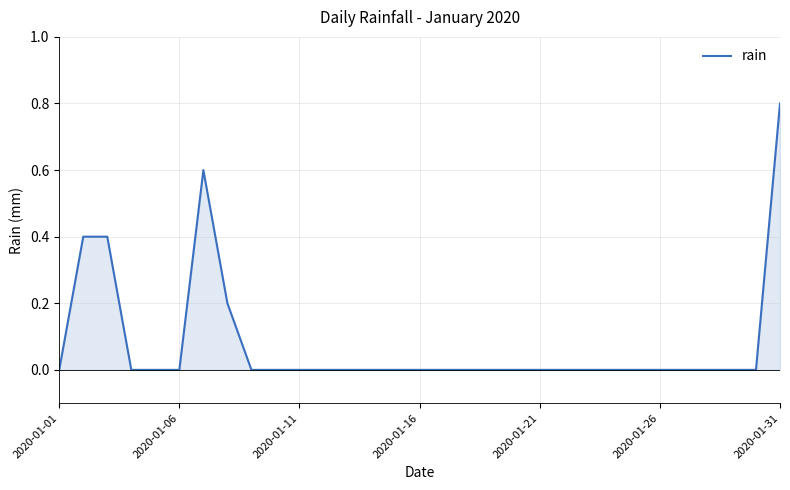

How many lines are shown in the chart?

1